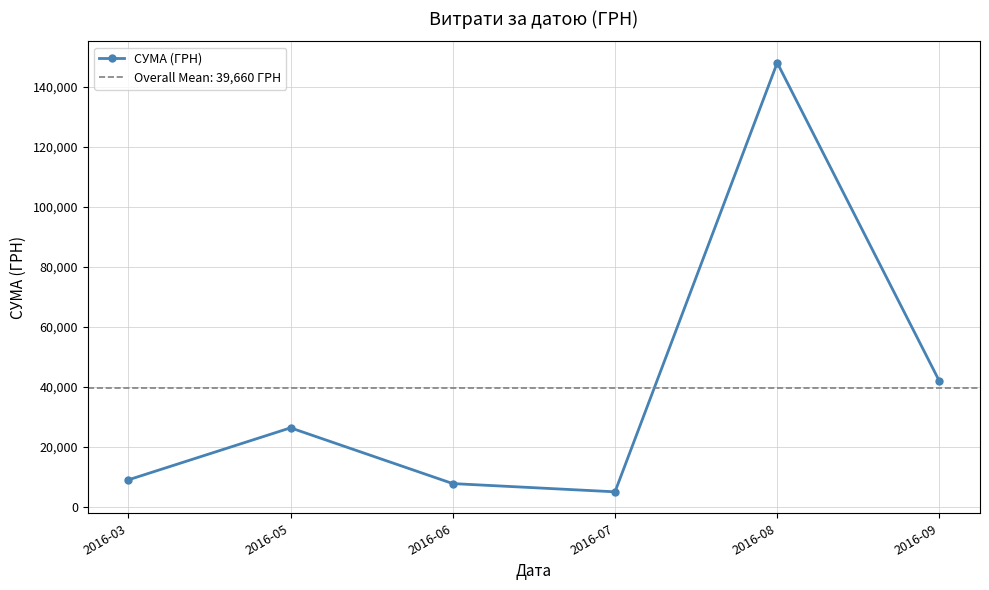

What is the value of the 5th point from the left?

148093.5